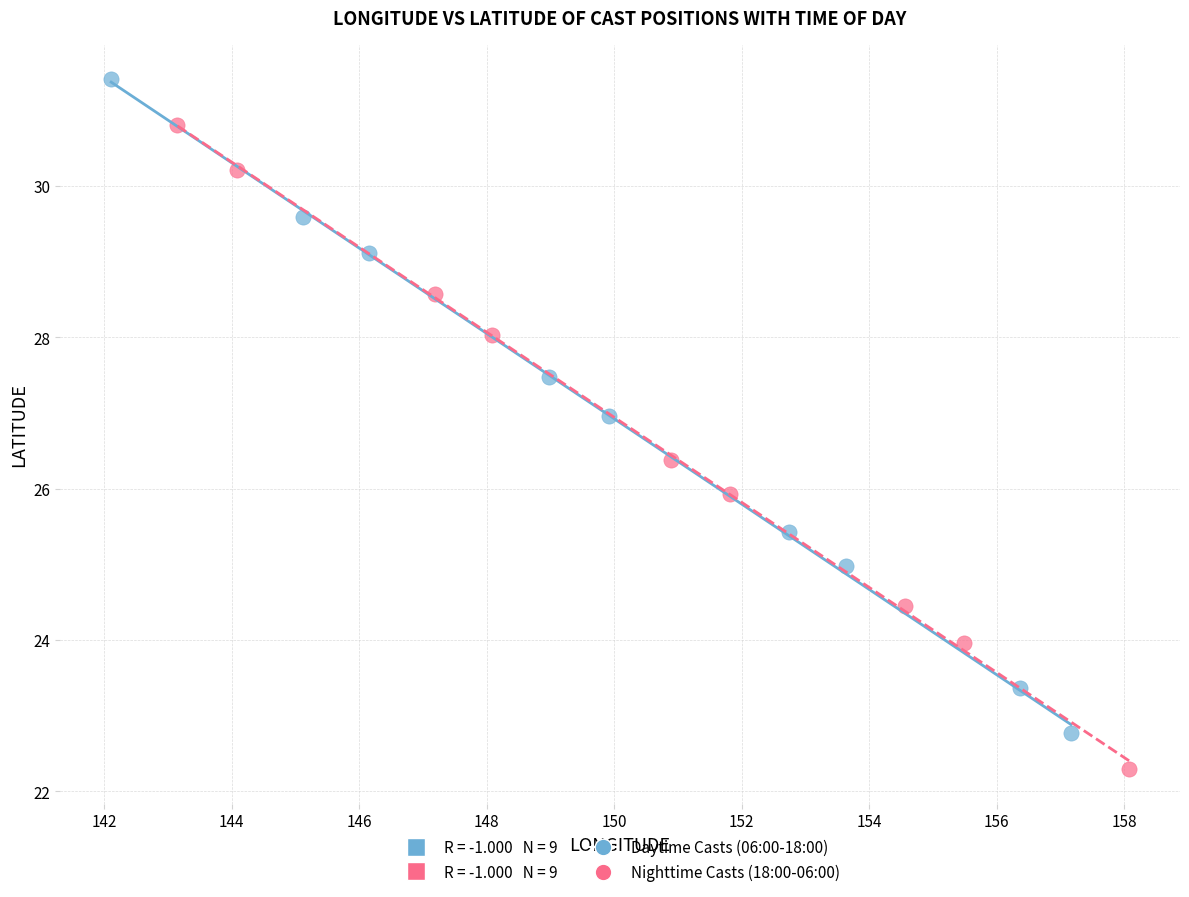

Which series has the largest Y range (max minus min)?

Daytime Casts (06:00-18:00)